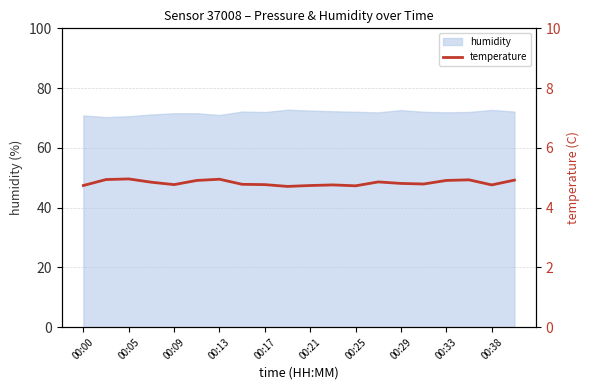

Is it true that humidity equals 48.7 at 00:25?

False